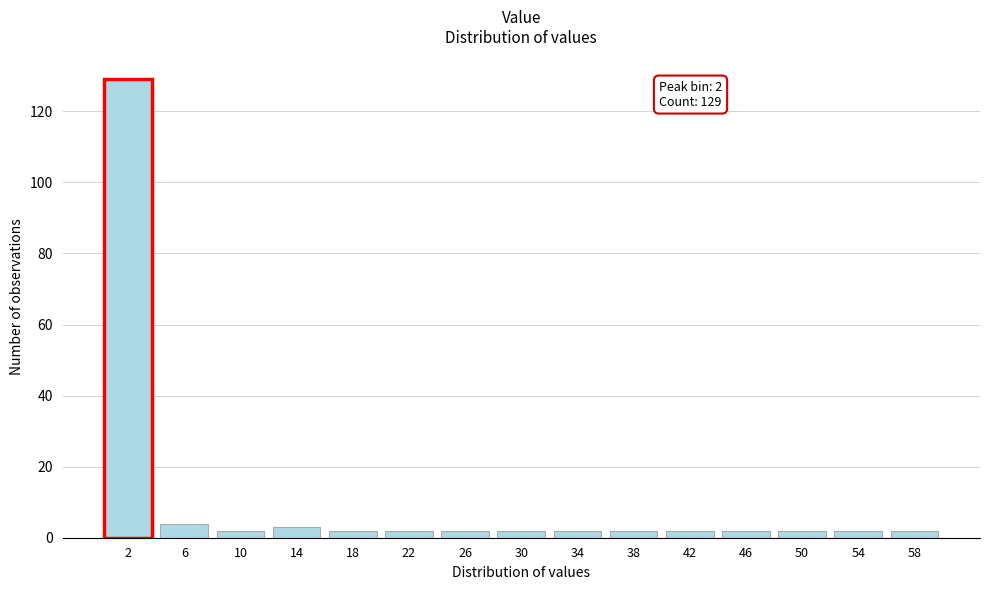

Reading left to right, extract all data points from this chart.

129	4	2	3	2	2	2	2	2	2	2	2	2	2	2